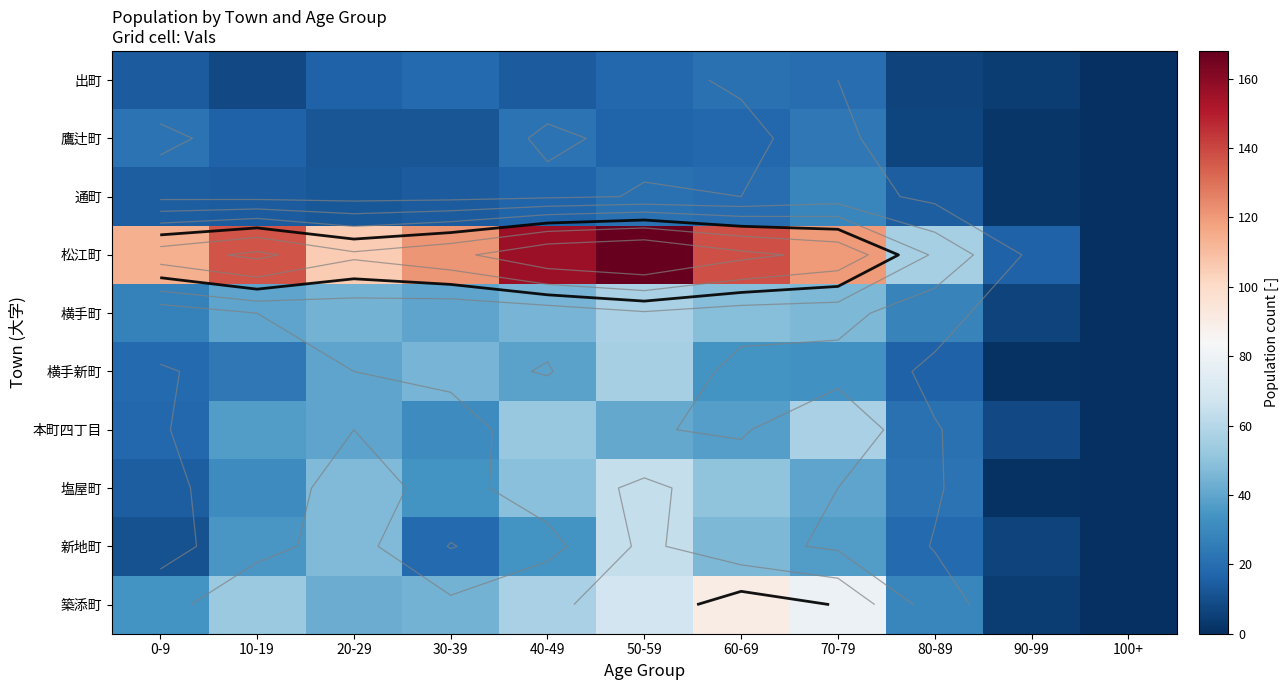

How many data points does each series have?

11